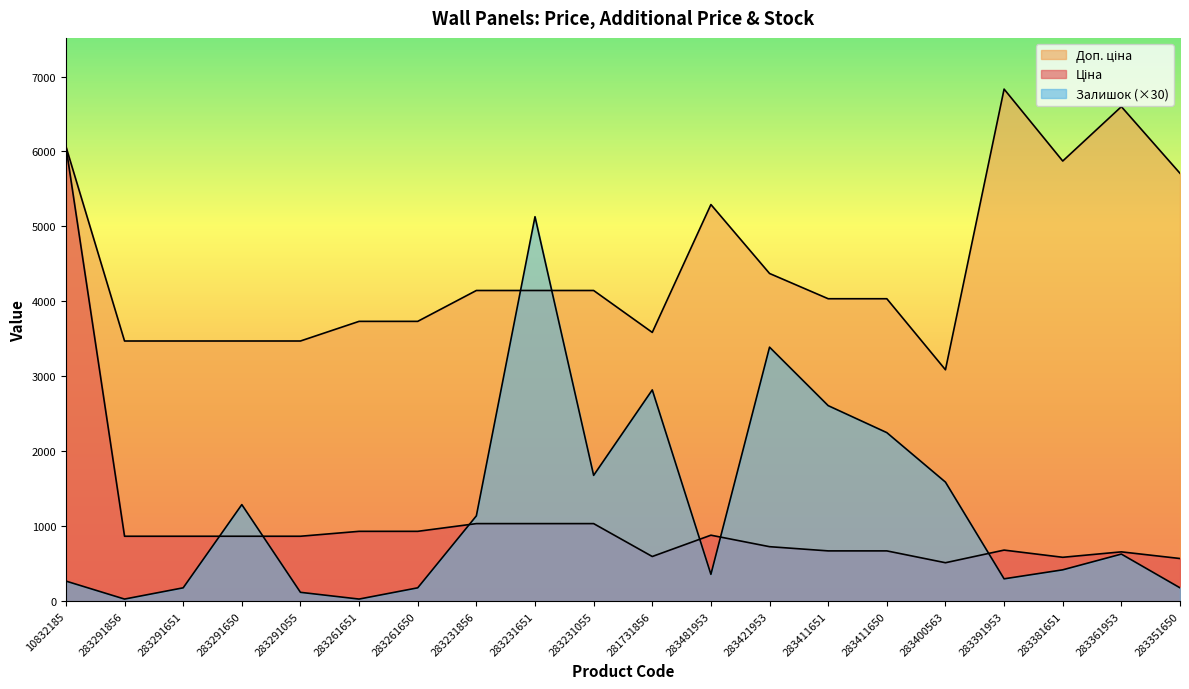

Reading right to left, transcribe all the data shown in this chart.

Ціна: 283351650=570.9	283361953=659.8	283381651=587.3	283391953=683.2	283400563=514.7	283411650=672.7	283411651=672.7	283421953=728.8	283481953=882.1	281731856=597.8	283231055=1036.5	283231651=1036.5	283231856=1036.5	283261650=933.5	283261651=933.5	283291055=868.0	283291650=868.0	283291651=868.0	283291856=868.0	10832185=6067.2
Доп. ціна: 283351650=5708.9	283361953=6597.9	283381651=5872.6	283391953=6831.9	283400563=3088.4	283411650=4036.0	283411651=4036.0	283421953=4372.9	283481953=5292.4	281731856=3586.7	283231055=4145.9	283231651=4145.9	283231856=4145.9	283261650=3734.2	283261651=3734.2	283291055=3472.1	283291650=3472.1	283291651=3472.1	283291856=3472.1	10832185=6067.2
Залишок: 283351650=180.0	283361953=630.0	283381651=420.0	283391953=300.0	283400563=1590.0	283411650=2250.0	283411651=2610.0	283421953=3390.0	283481953=360.0	281731856=2820.0	283231055=1680.0	283231651=5130.0	283231856=1140.0	283261650=180.0	283261651=30.0	283291055=120.0	283291650=1290.0	283291651=180.0	283291856=30.0	10832185=270.0